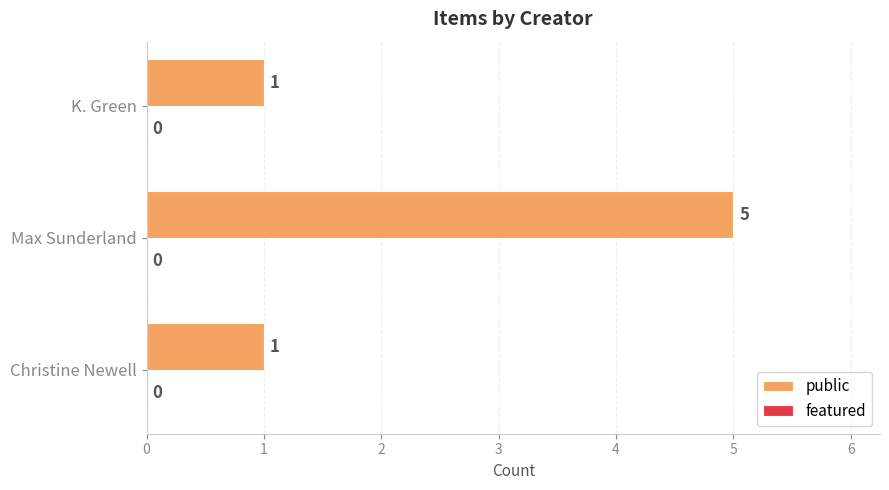

True or false: the data shows 1 at Christine Newell.

True